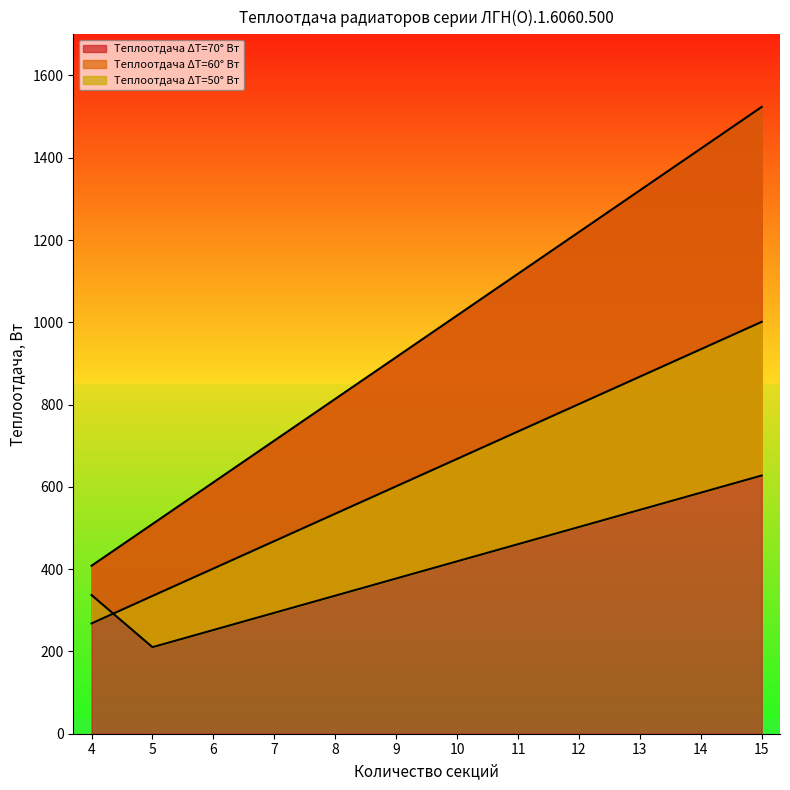

Reading left to right, extract all data points from this chart.

Теплоотдача ΔT=70° Вт: 408.3	509.7	611.1	712.5	813.8	915.2	1016.6	1118.0	1219.4	1320.8	1422.2	1523.6
Теплоотдача ΔT=60° Вт: 337.0	210.4	252.1	293.8	335.6	377.3	419.0	460.7	502.4	544.2	585.9	627.6
Теплоотдача ΔT=50° Вт: 268.1	334.9	401.5	468.1	534.8	601.4	668.0	734.6	801.3	867.9	934.5	1001.1